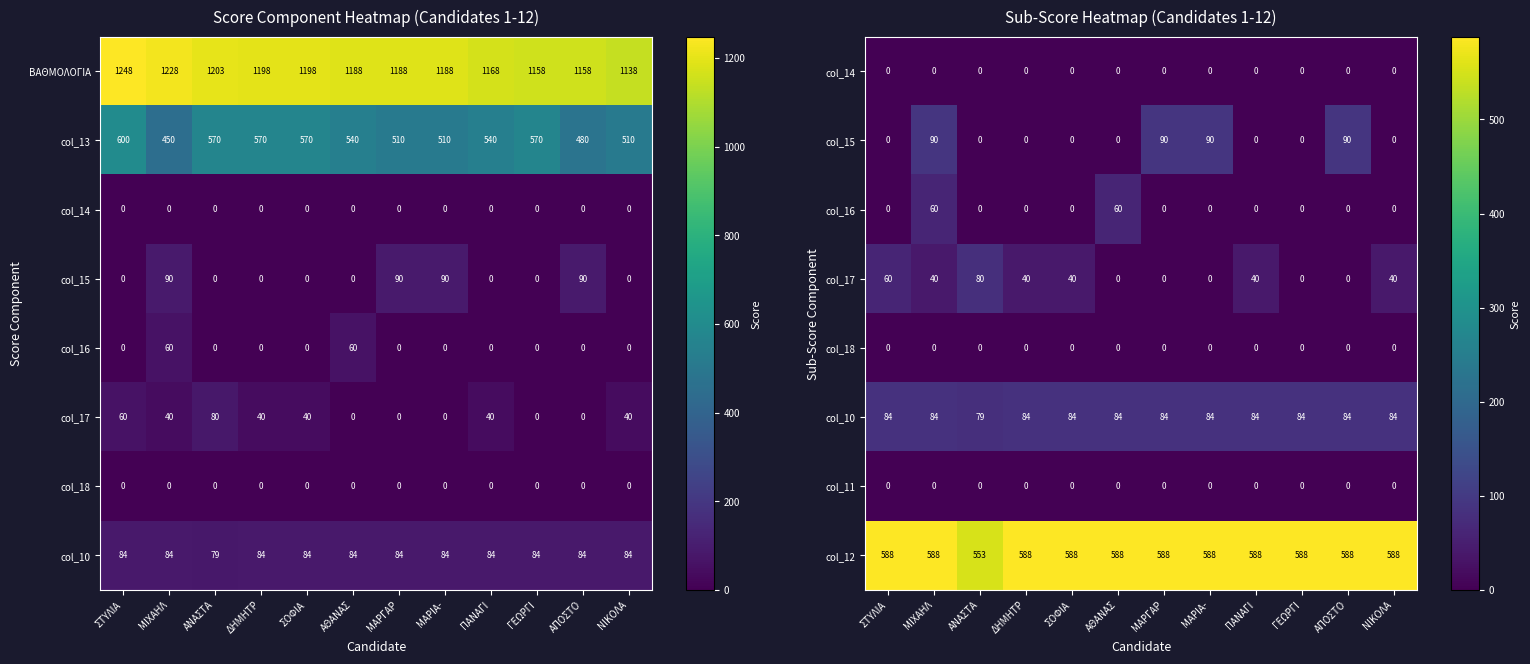

True or false: col_12 has a value of 1053 at ΓΕΩΡΓΙ.

False